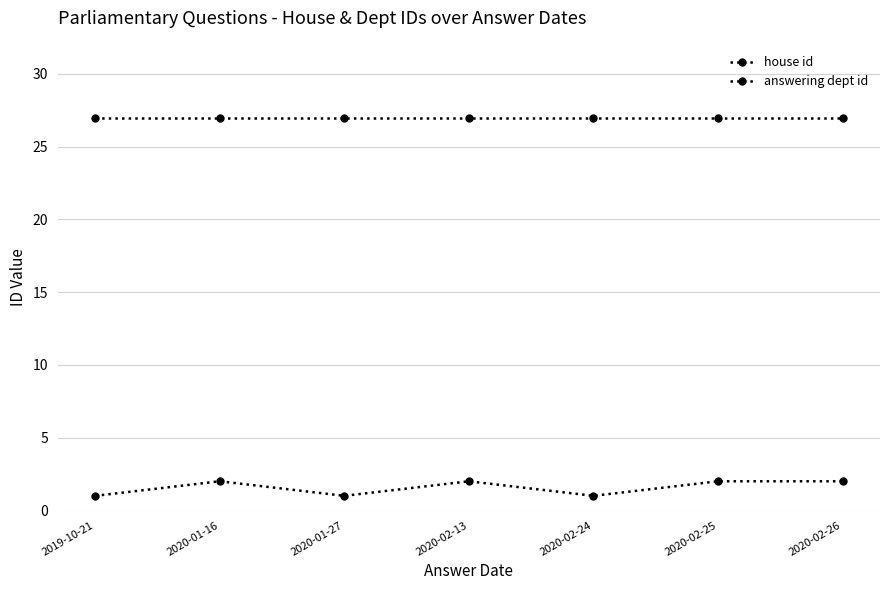

Count the number of categories in the chart.

7